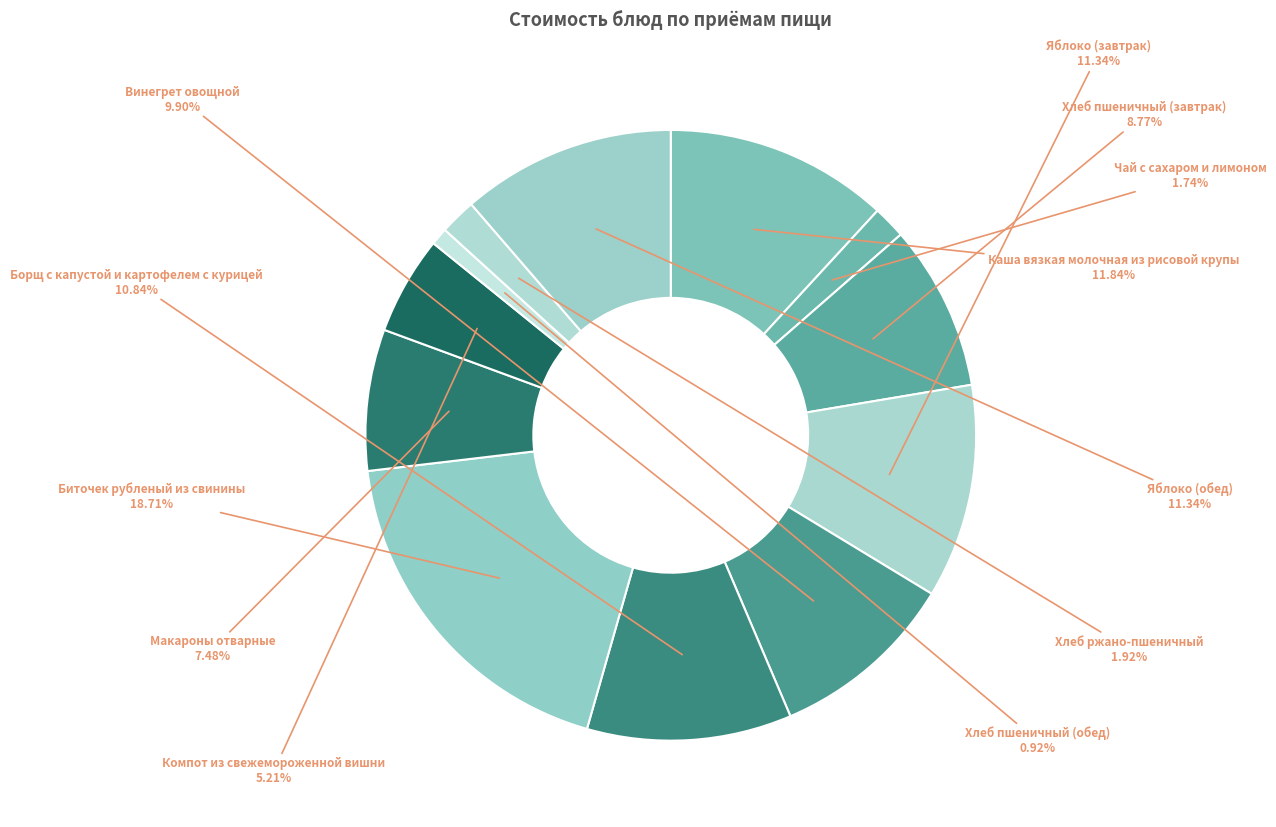

To the nearest percent, what is the difference between the largest and smallest slice percentages?

18%